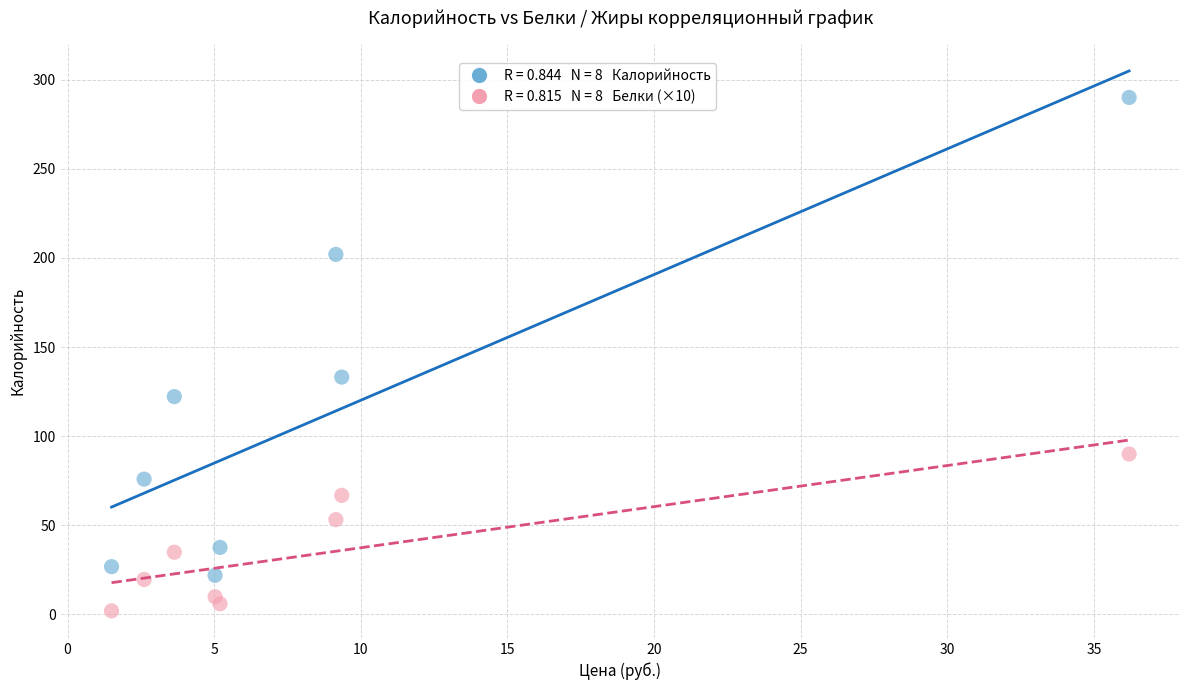

Across all data points, what is the range of Y values (max minus min)?

288.0